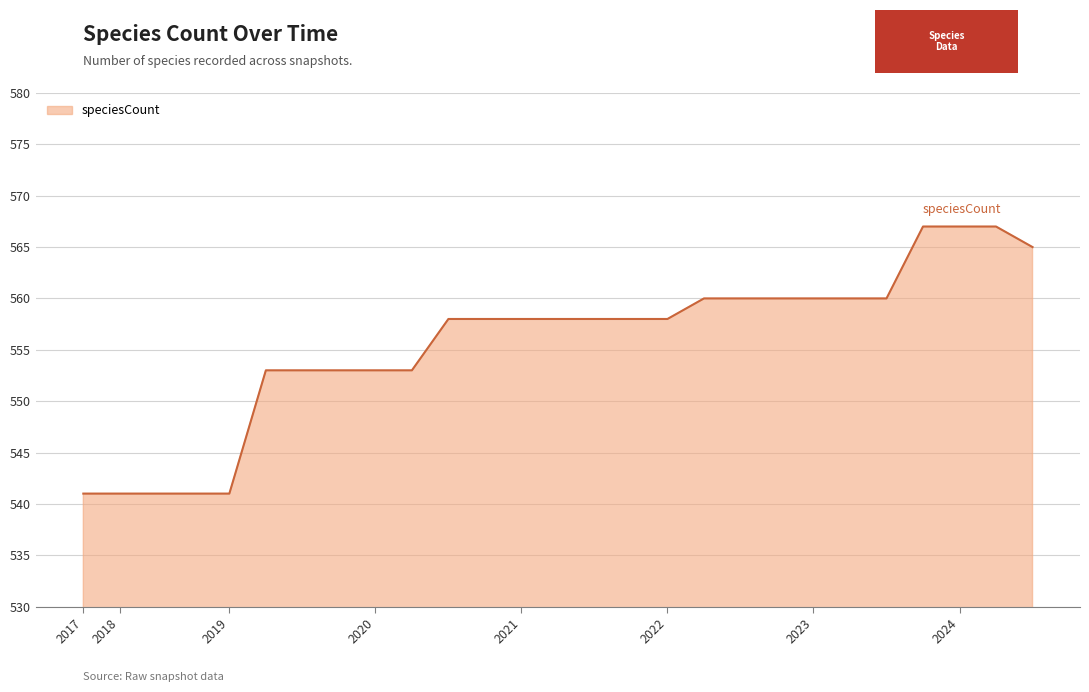

How many lines are shown in the chart?

1